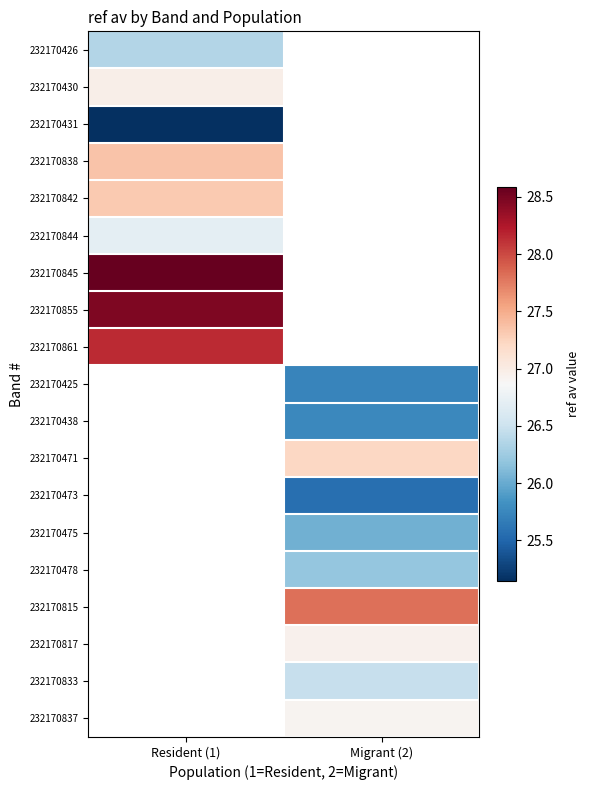

Read the 232170815 value at Migrant (2).

27.8